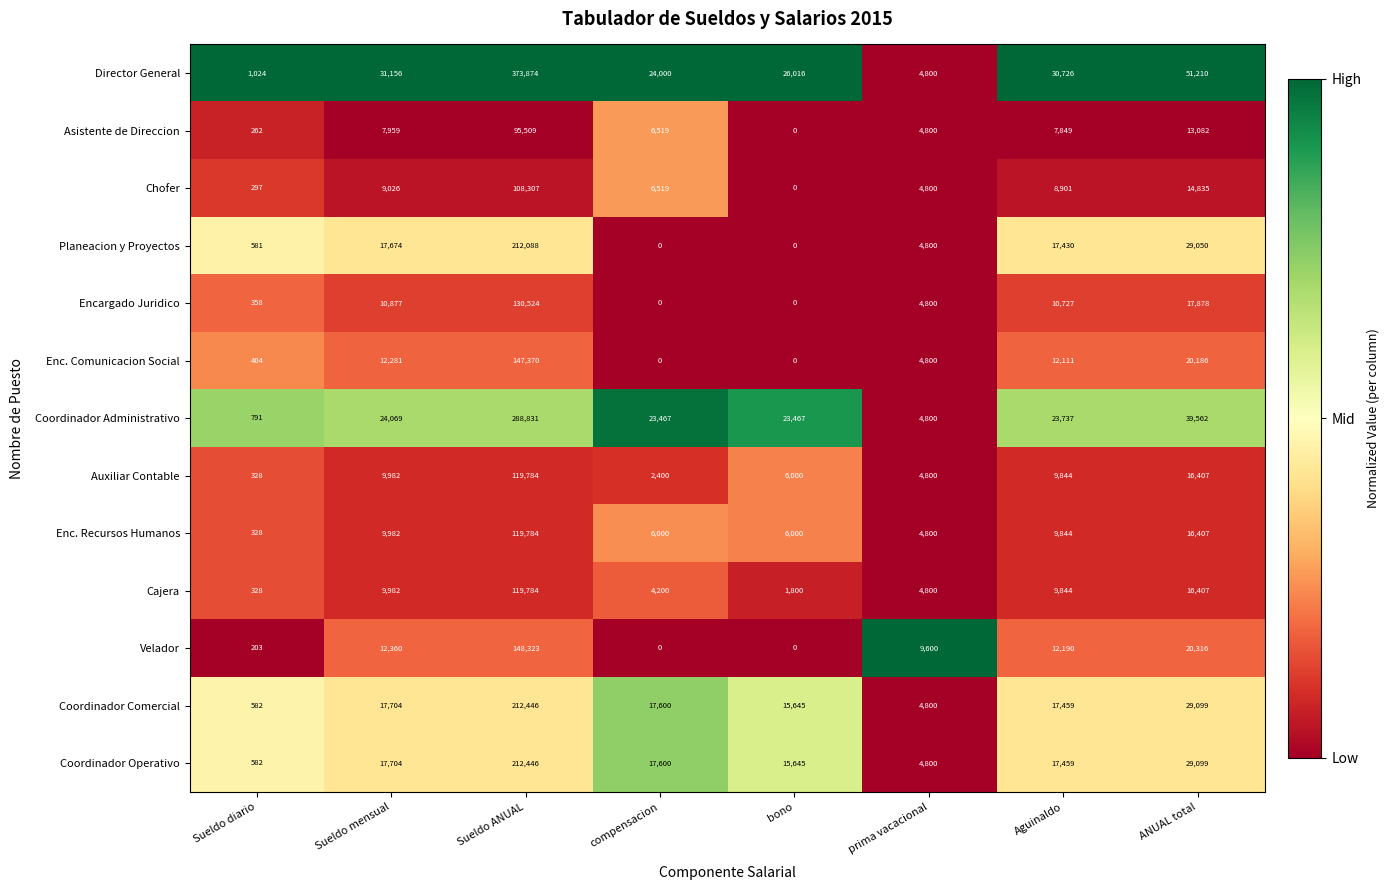

Is it true that Asistente de Direccion equals 6519 at compensacion?

True